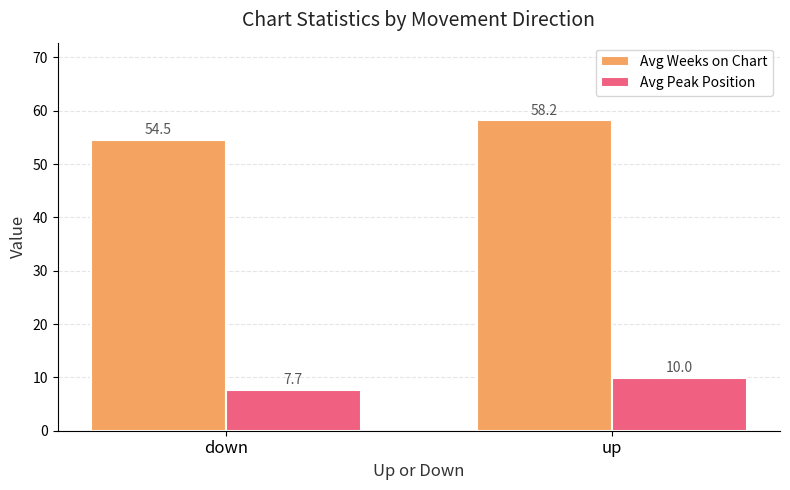

How many values in the Avg Weeks on Chart series are below 58?

1